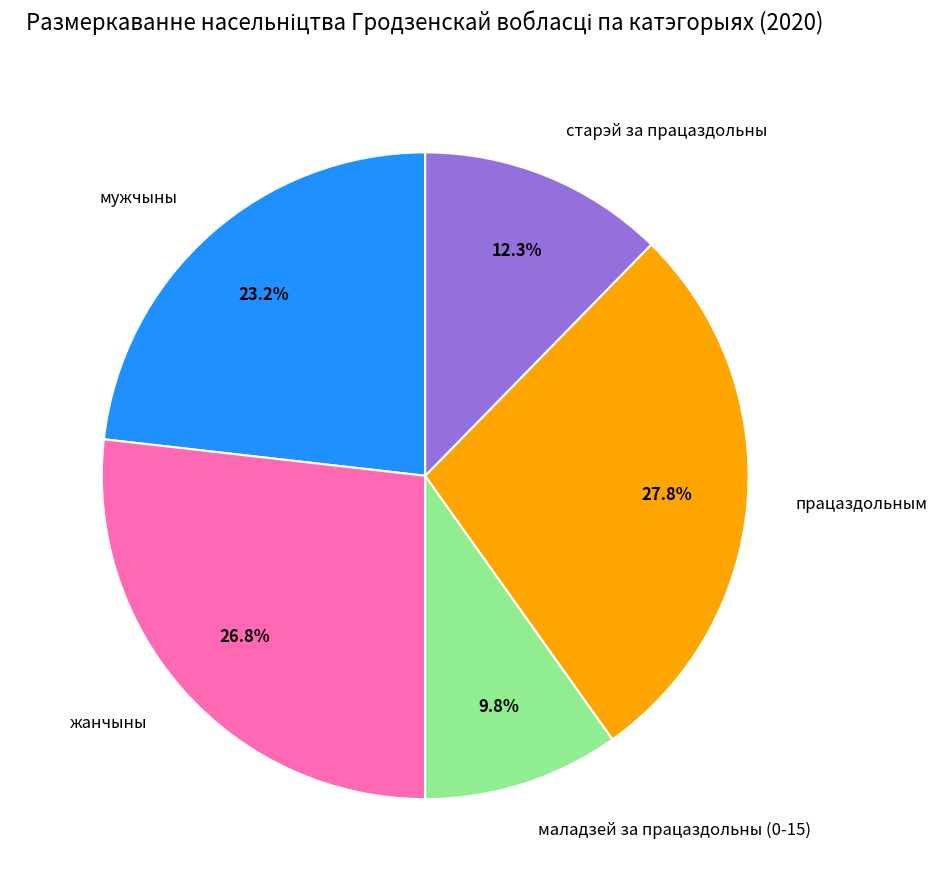

Combined, do старэй за працаздольны and працаздольным account for over 50%?

No